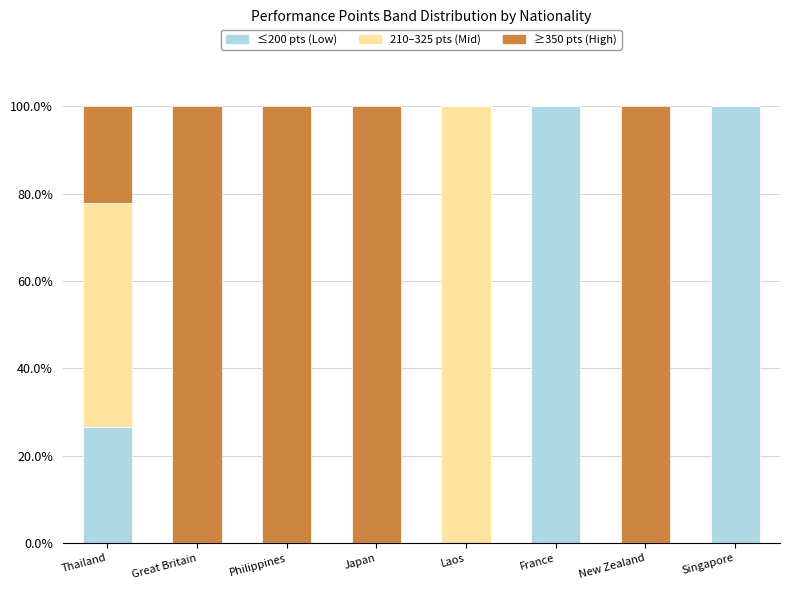

What is the highest value of the ≤200 pts (Low) series?

100.0